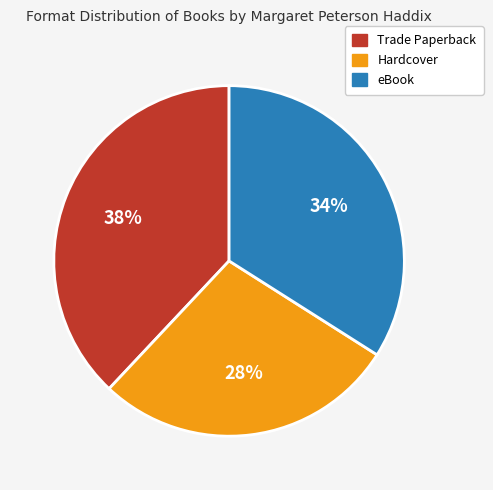

What is the largest slice in the pie chart?

Trade Paperback